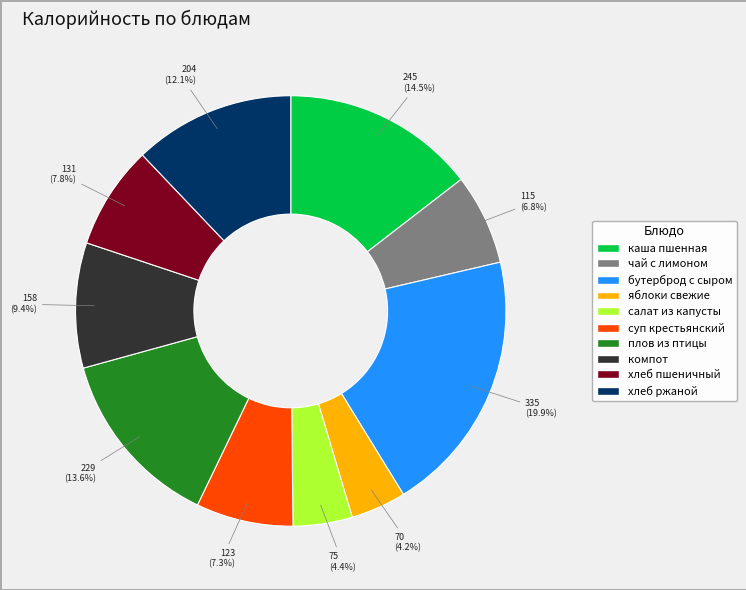

Does any single category account for the majority?

No